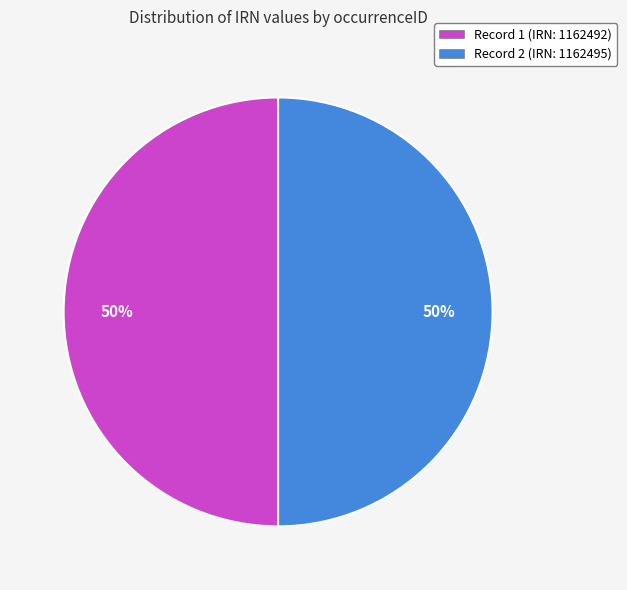

To the nearest percent, what percentage of the pie is Record 1 (IRN: 1162492)?

50%